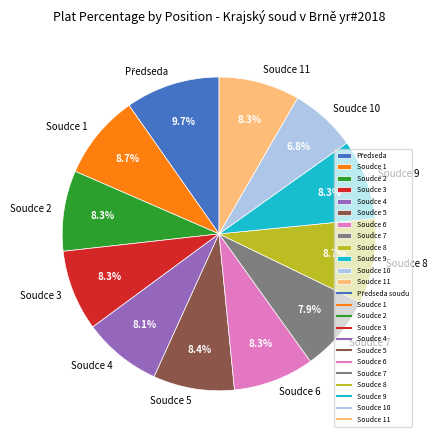

Does Soudce 2 account for over 50% of the chart?

No